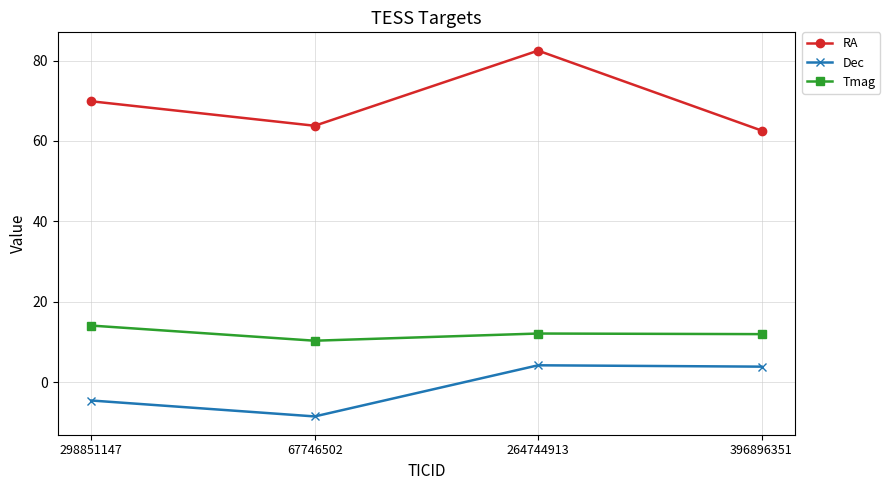

What is the label of the 3rd point from the left?

264744913